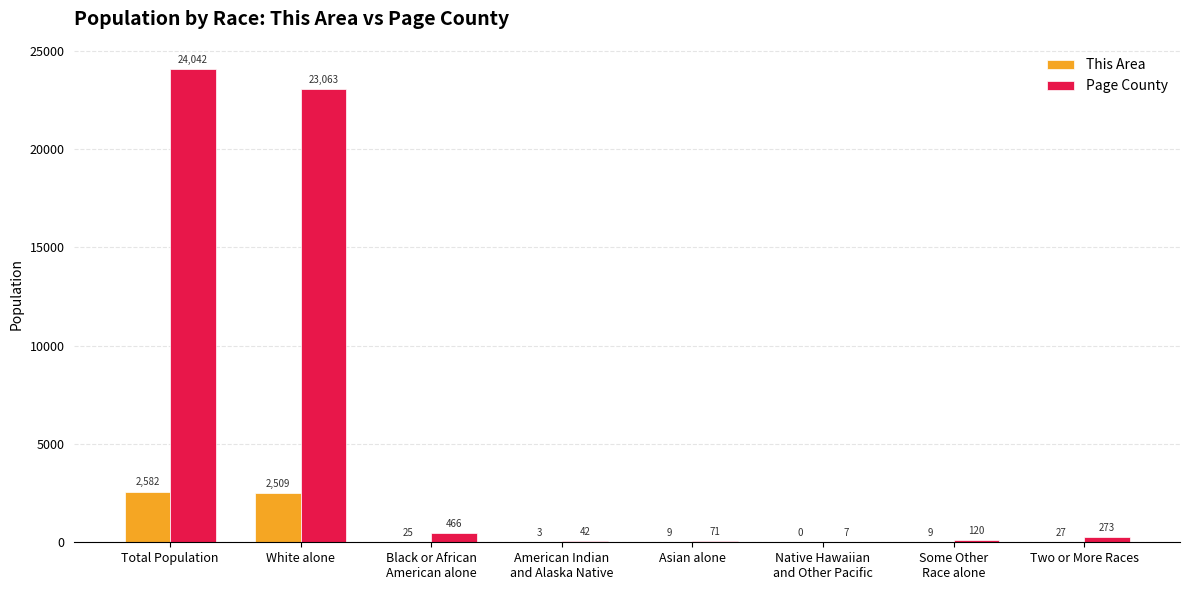

What are all the series names shown in the legend?

This Area, Page County